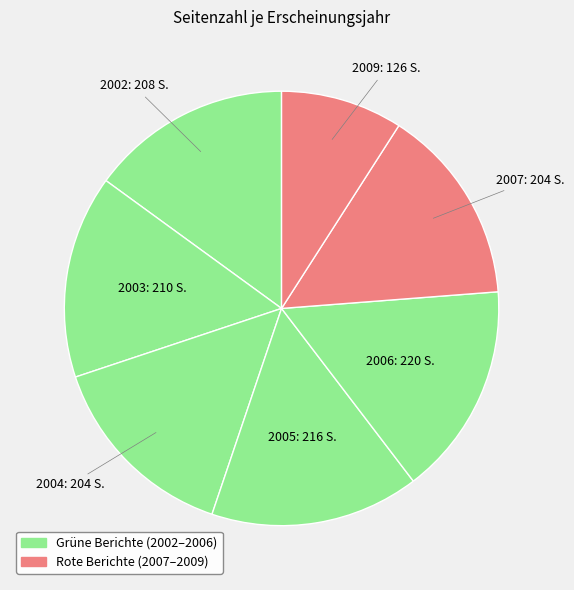

Count the number of slices in the pie.

7